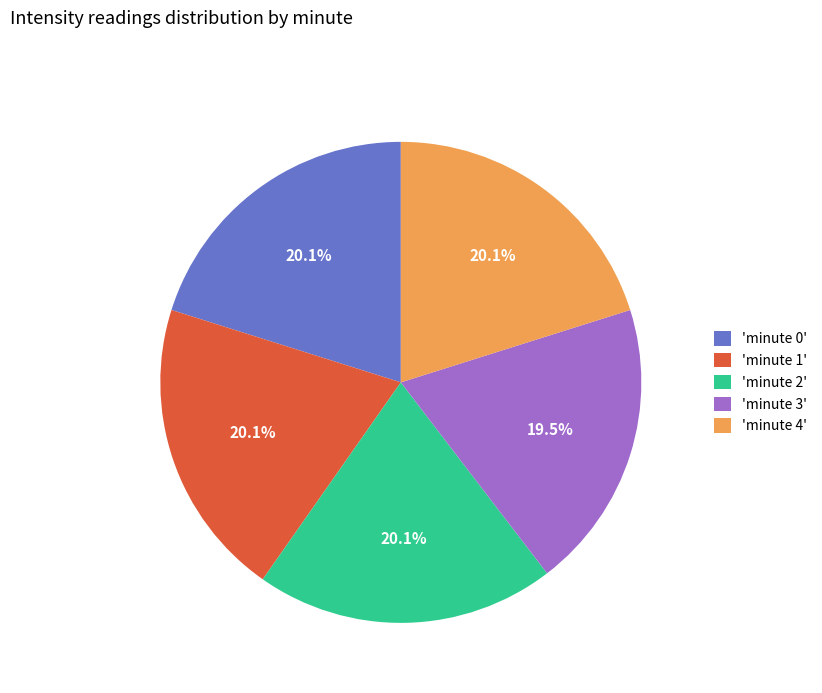

What is the smallest slice in the pie chart?

'minute 3'